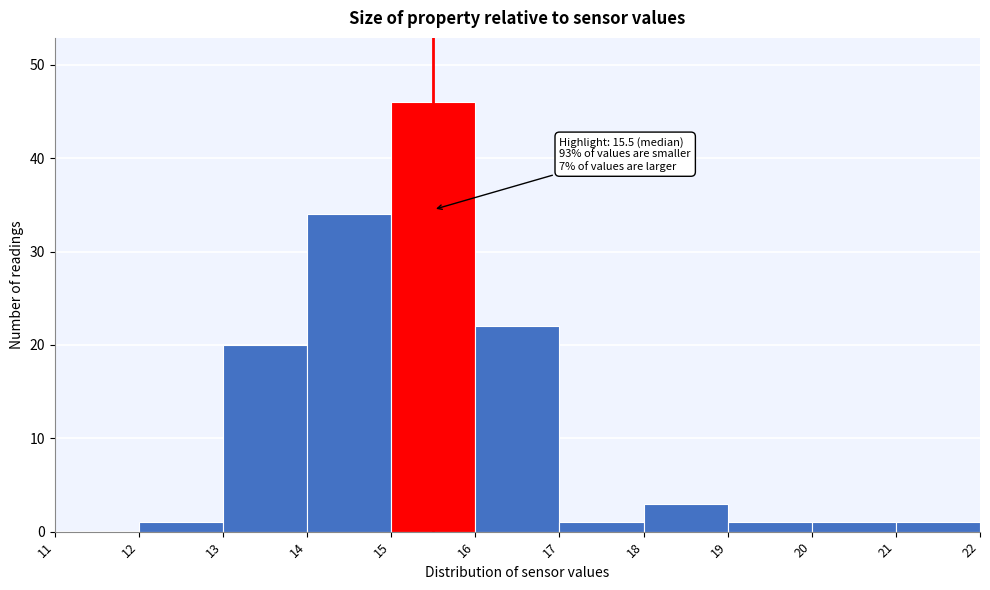

Over which range of the x-axis is the bar tallest?

15 to 16